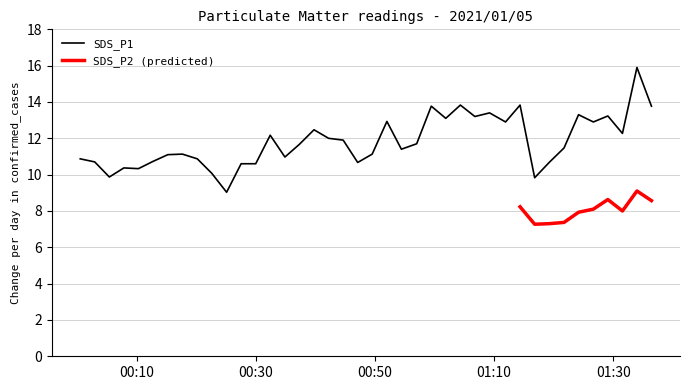

What is the minimum value for SDS_P1?

9.0